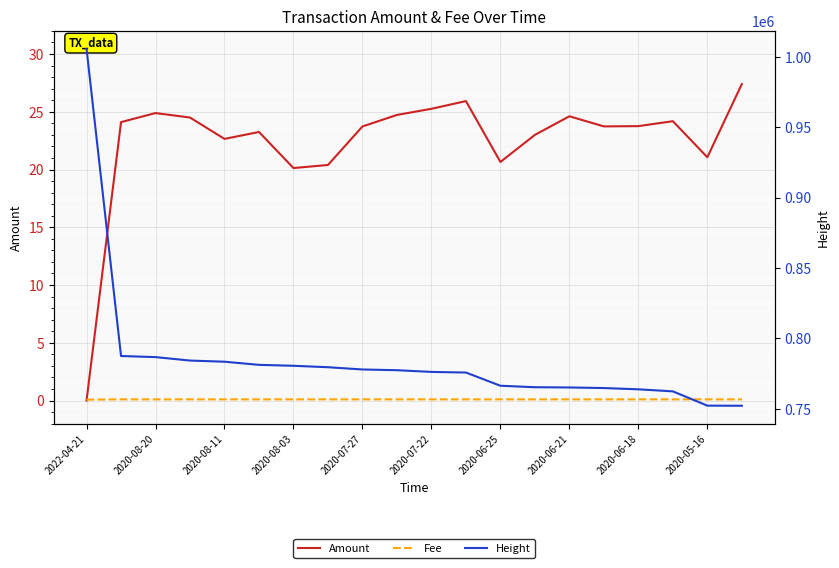

What are all the series names shown in the legend?

Amount, Fee, Height